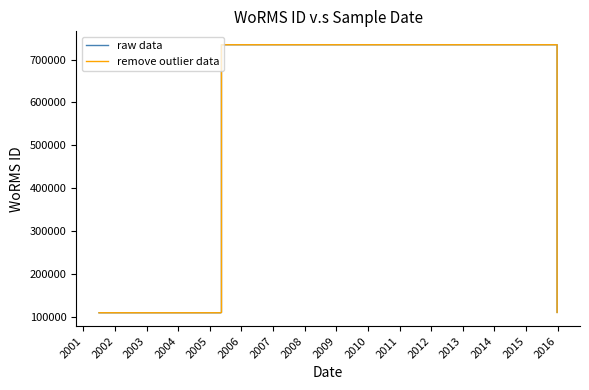

How many lines are shown in the chart?

2